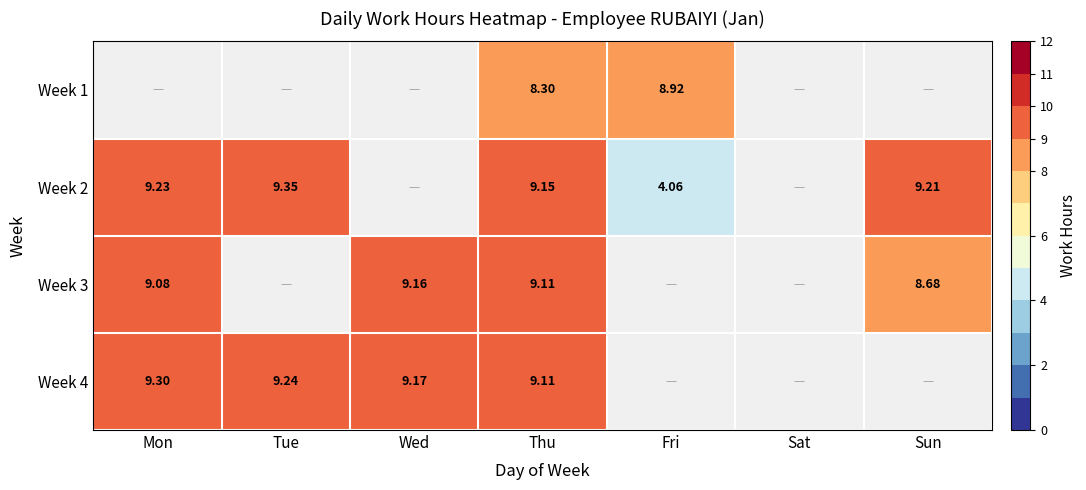

Count the number of categories in the chart.

7